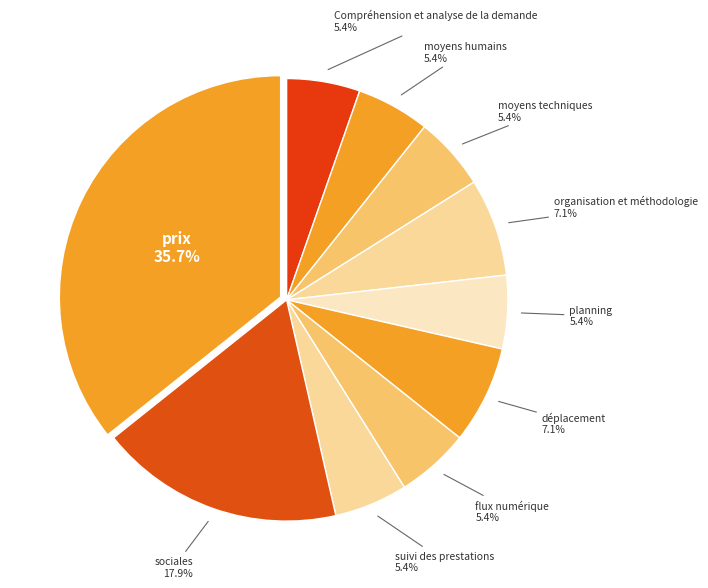

The organisation et méthodologie slice represents 19% of the pie. True or false?

False